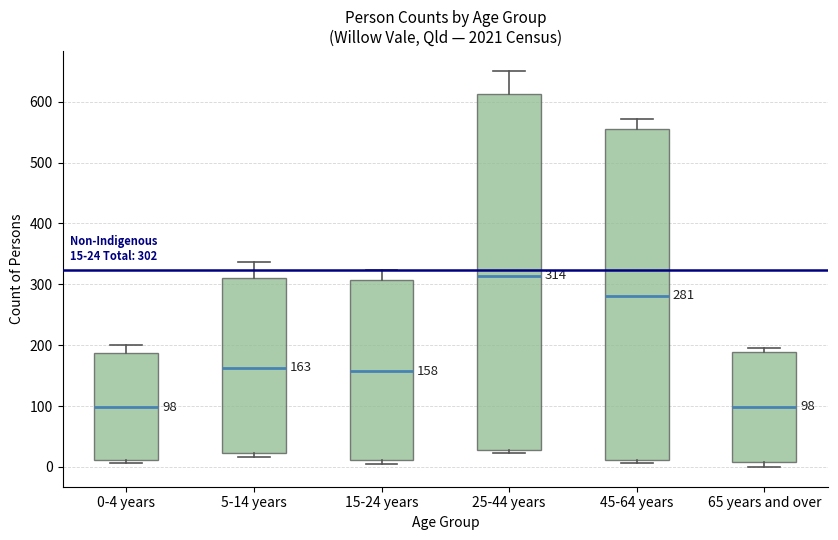

Comparing the boxes themselves (not the whiskers), which one is the tallest?

25-44 years